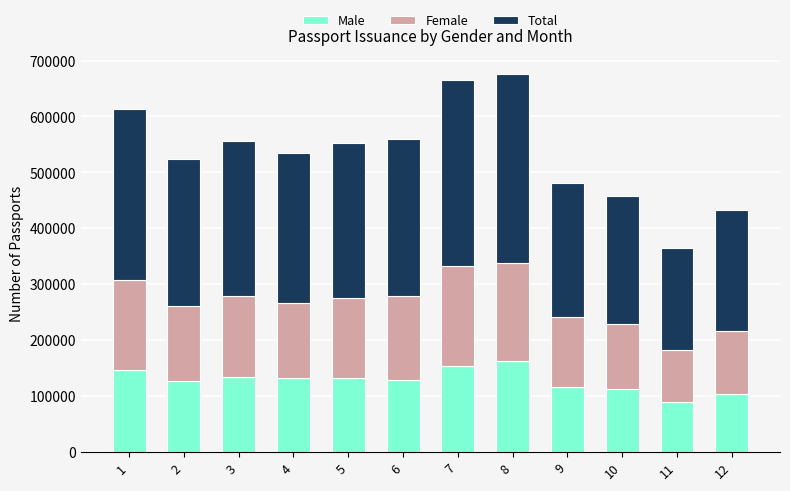

The value of Male at 1 is 146010. True or false?

True